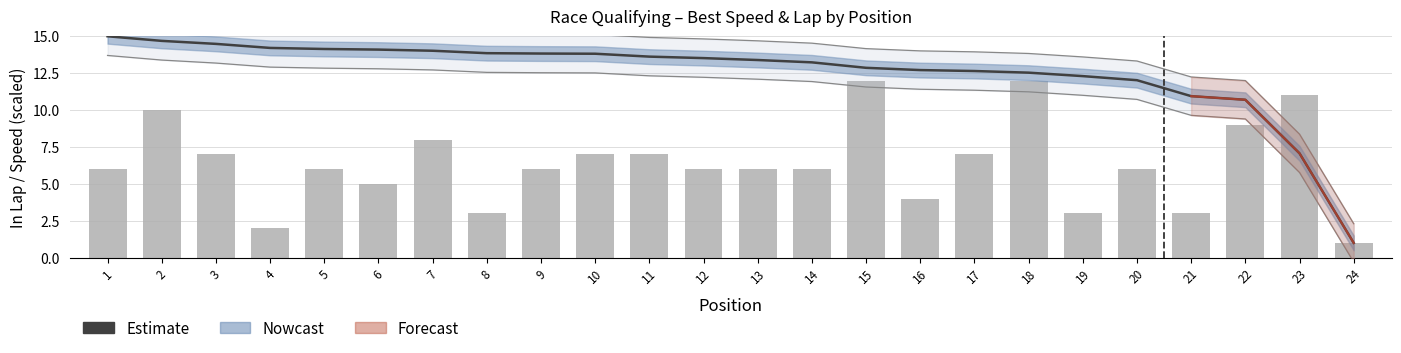

Is it true that Estimate equals 7.7 at 1?

False